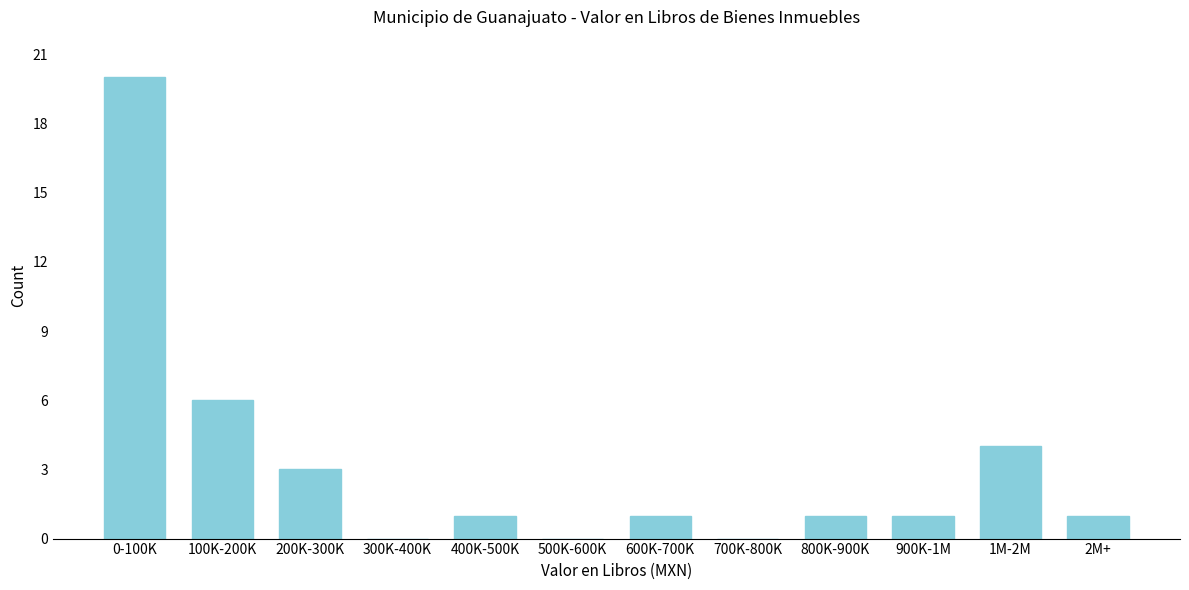

Reading left to right, what are all the values shown in this chart?

0-100K=20	100K-200K=6	200K-300K=3	300K-400K=0	400K-500K=1	500K-600K=0	600K-700K=1	700K-800K=0	800K-900K=1	900K-1M=1	1M-2M=4	2M+=1